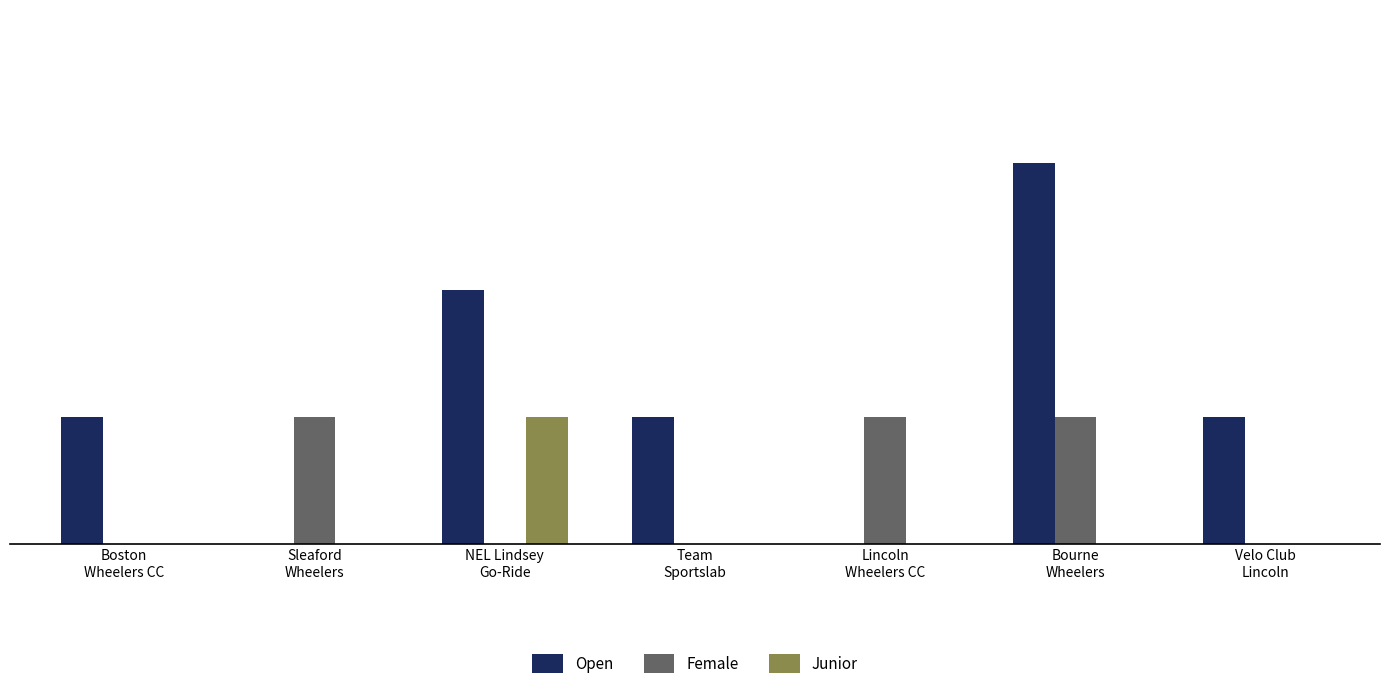

At which category does the chart reach its minimum across all series?

Sleaford
Wheelers